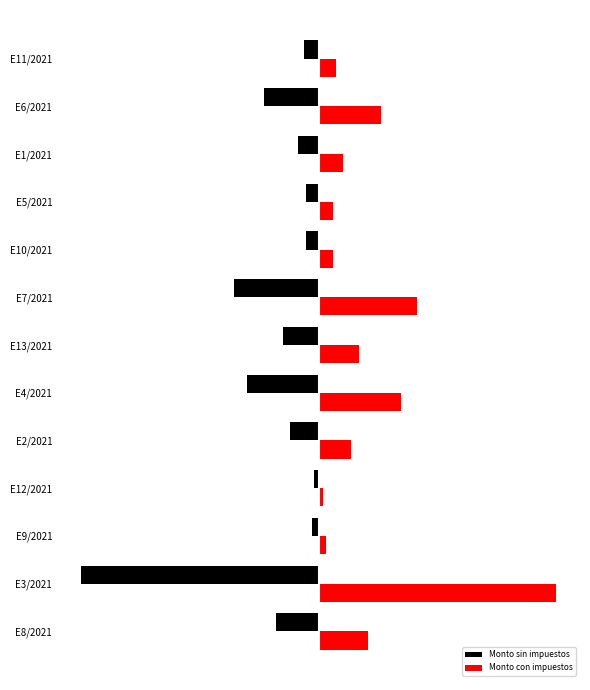

At which label is Monto sin impuestos closest to -24?

E7/2021